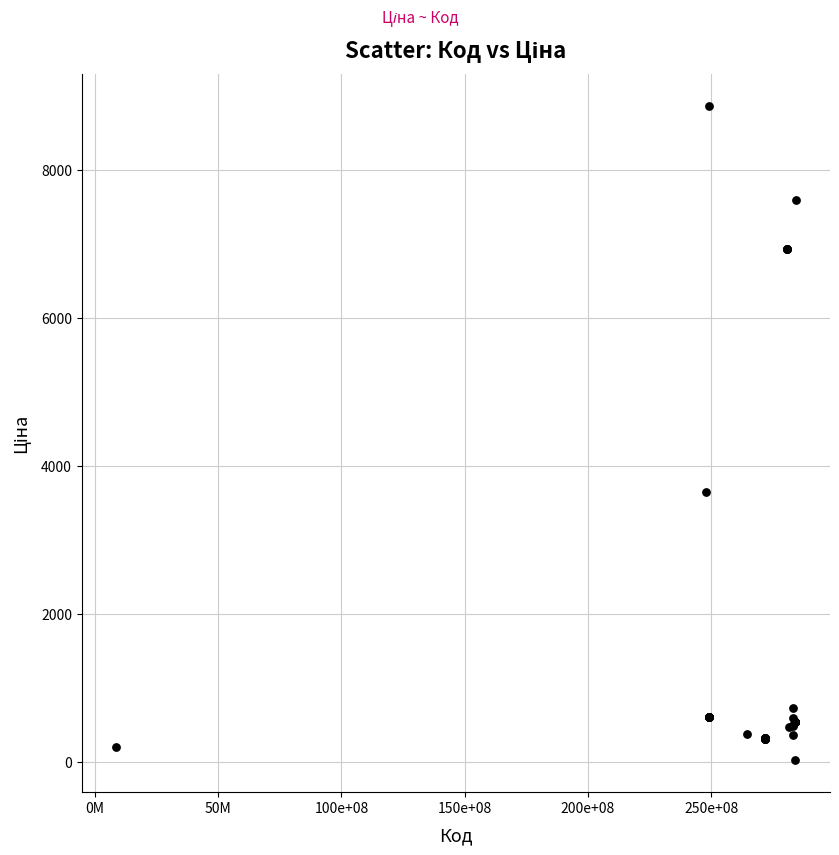

What Y value in the scatter plot is closest to 4444?

3646.5